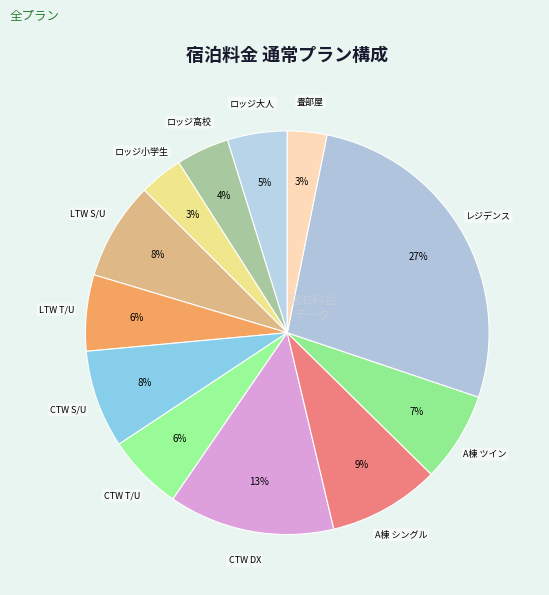

How many segments does this pie chart have?

12